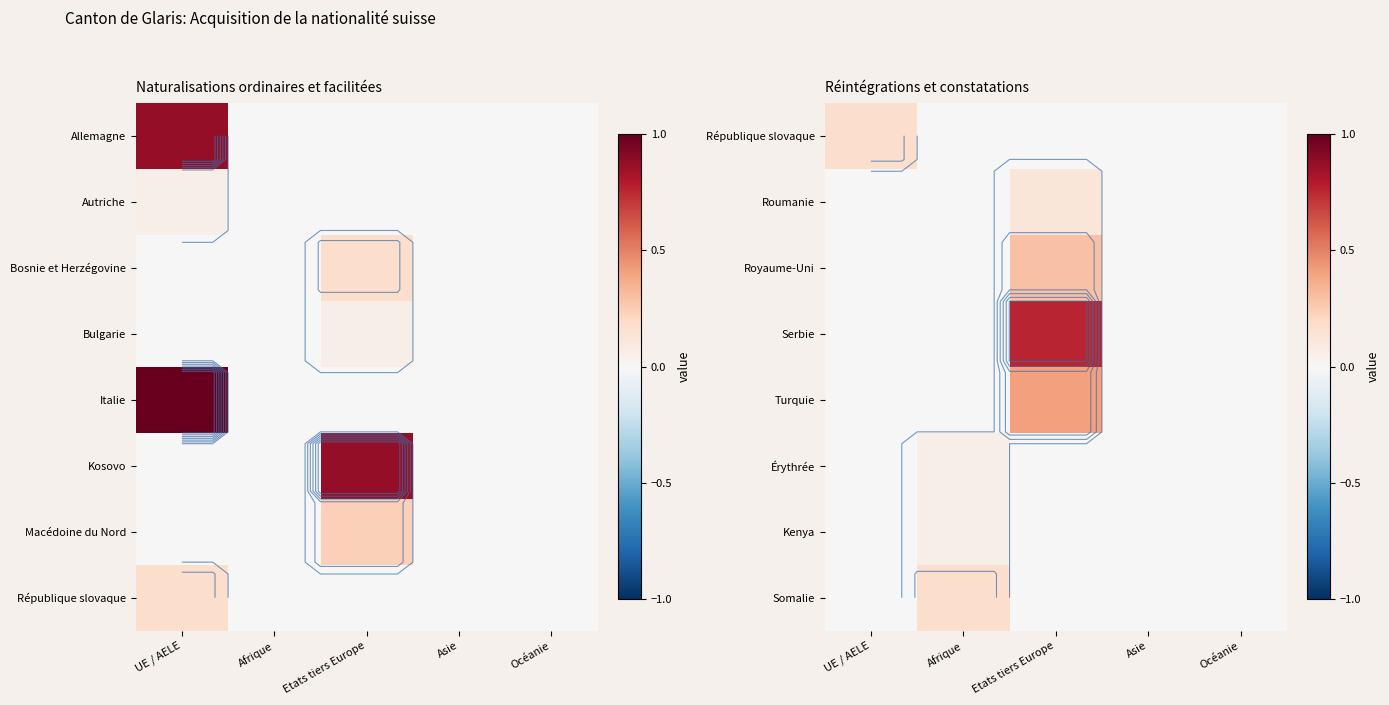

At which label is Serbie closest to 0?

UE / AELE